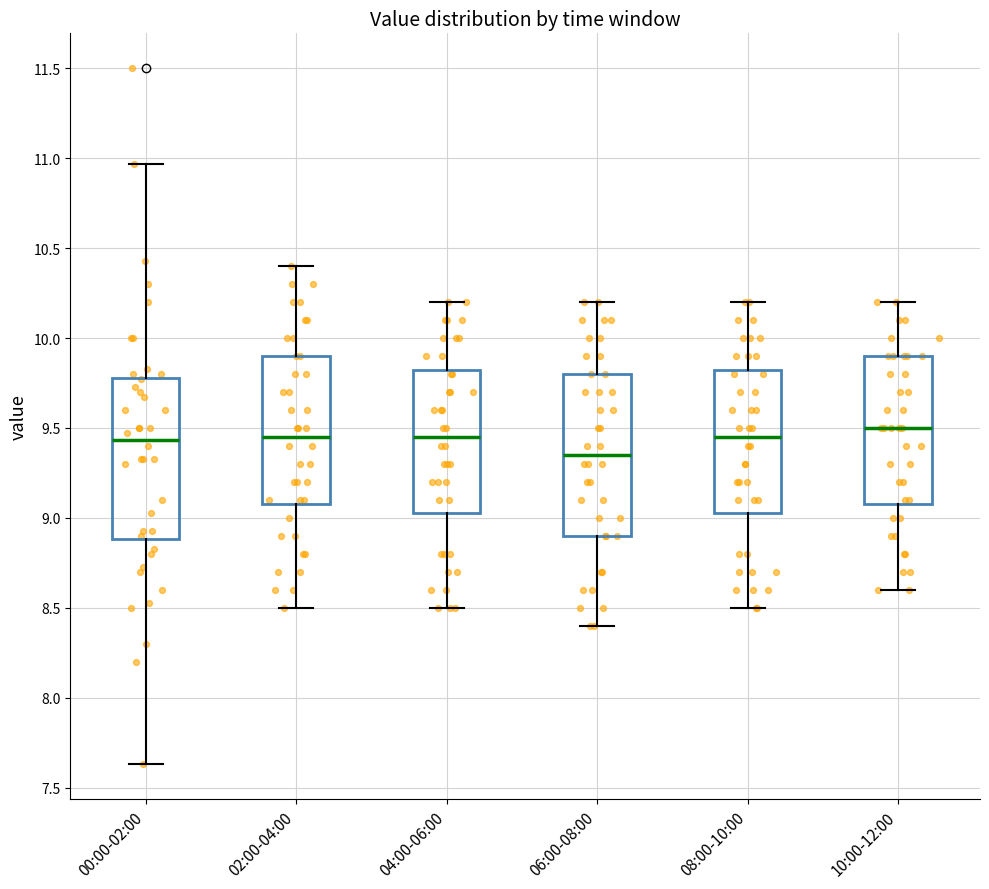

Reading left to right, read every box against the y-axis: the position of its median line, the range the box covers, and the ends of its whiskers. The values are not printed on the chart, so give them approximately, as read against the axis.

00:00-02:00: median 9.45, box 8.90 to 9.80, whiskers 7.65 to 10.95
02:00-04:00: median 9.45, box 9.10 to 9.90, whiskers 8.50 to 10.40
04:00-06:00: median 9.45, box 9.05 to 9.85, whiskers 8.50 to 10.20
06:00-08:00: median 9.35, box 8.90 to 9.80, whiskers 8.40 to 10.20
08:00-10:00: median 9.45, box 9.05 to 9.85, whiskers 8.50 to 10.20
10:00-12:00: median 9.50, box 9.10 to 9.90, whiskers 8.60 to 10.20